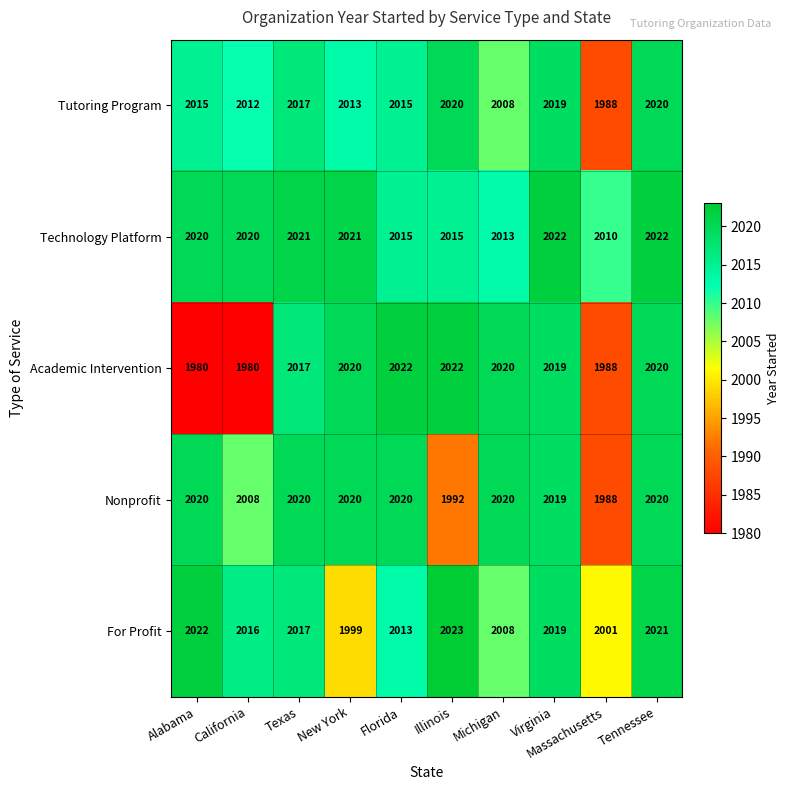

Is it true that Nonprofit equals 1992 at Illinois?

True